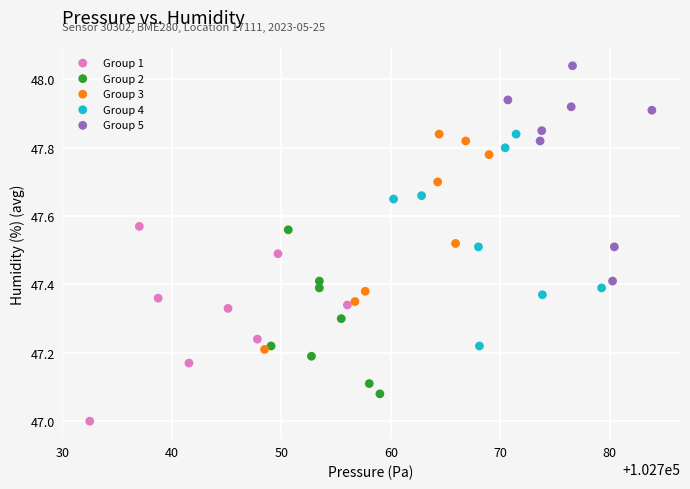

Which series reaches the maximum Y coordinate?

Group 5